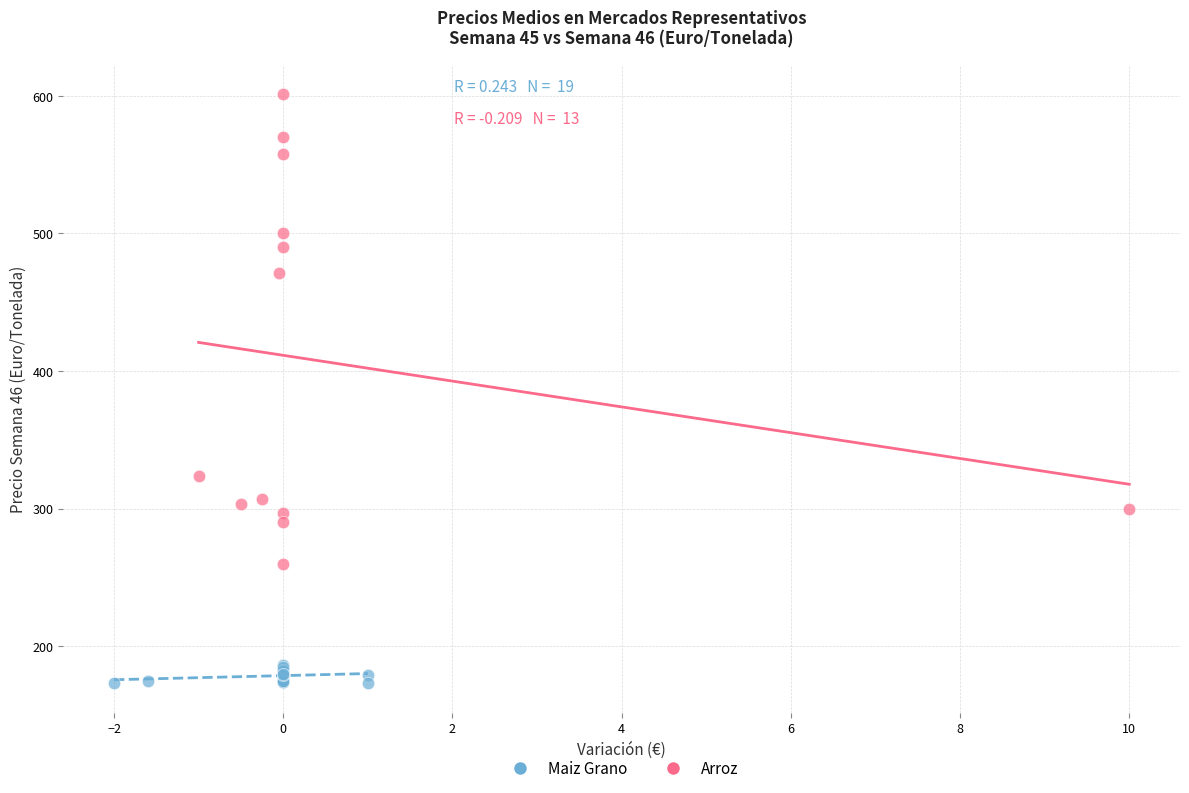

Which series has the widest spread of Y values?

Arroz